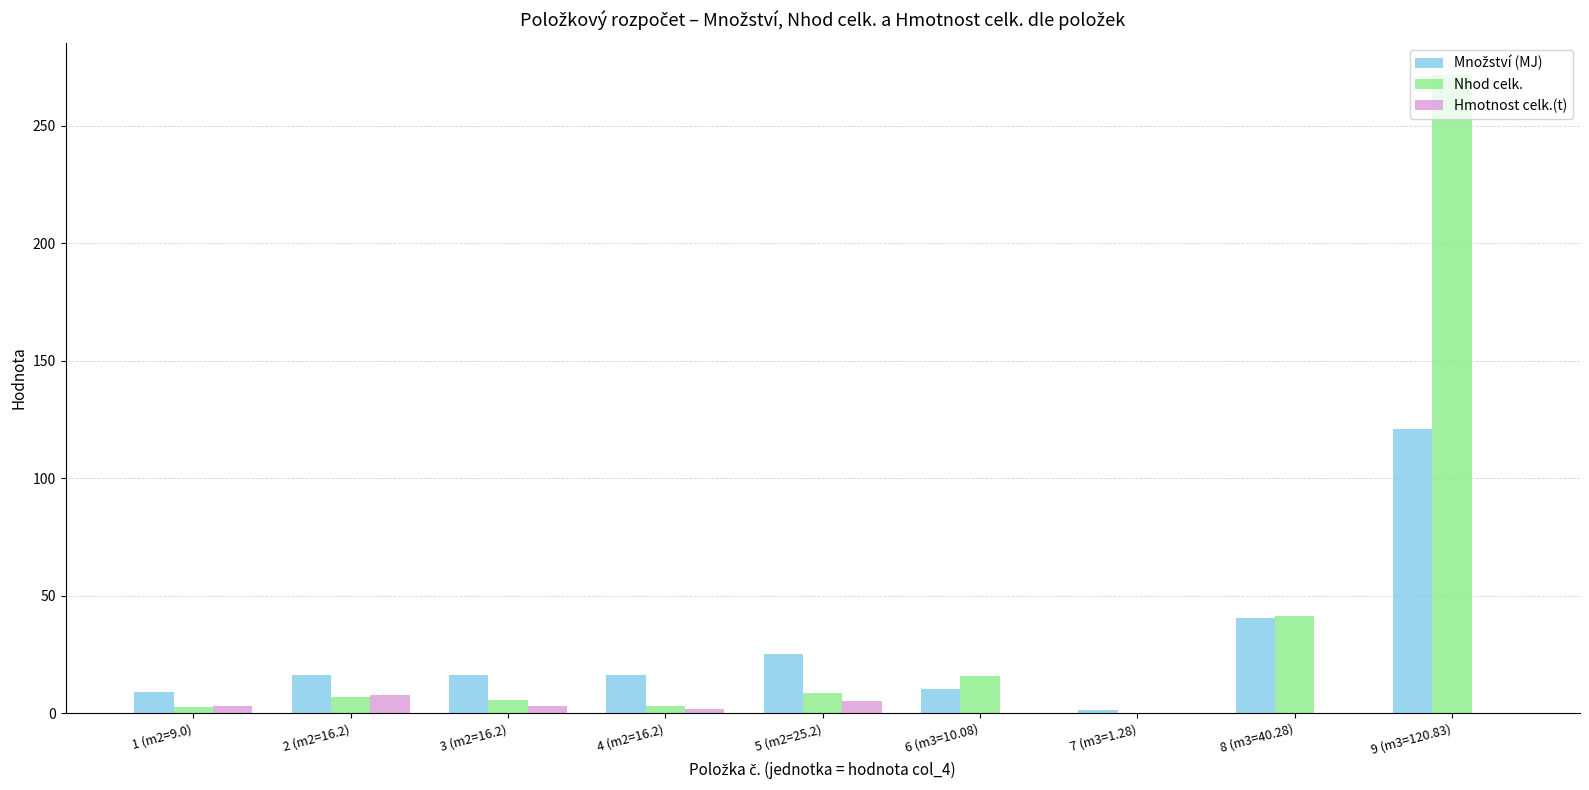

Is it true that Nhod celk. equals 41.2 at 8 (m3=40.28)?

True